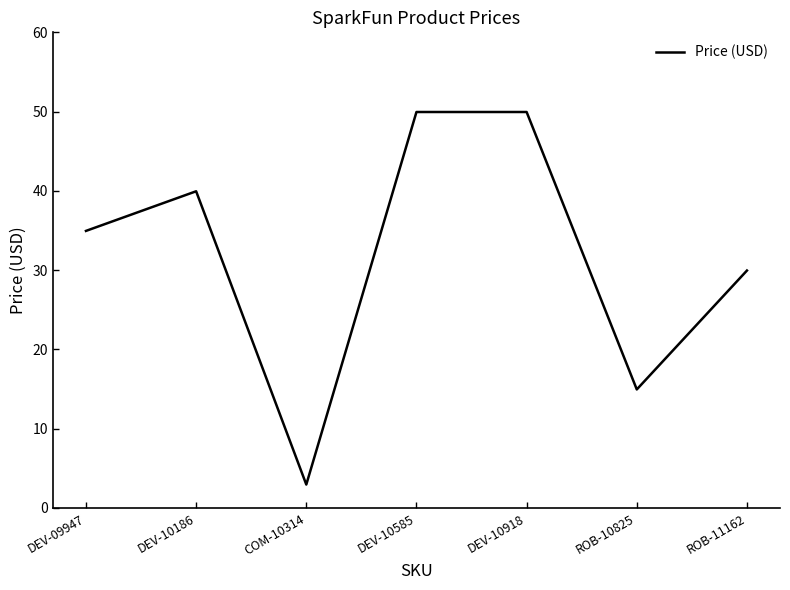

Where does the data first go above 34?

DEV-09947